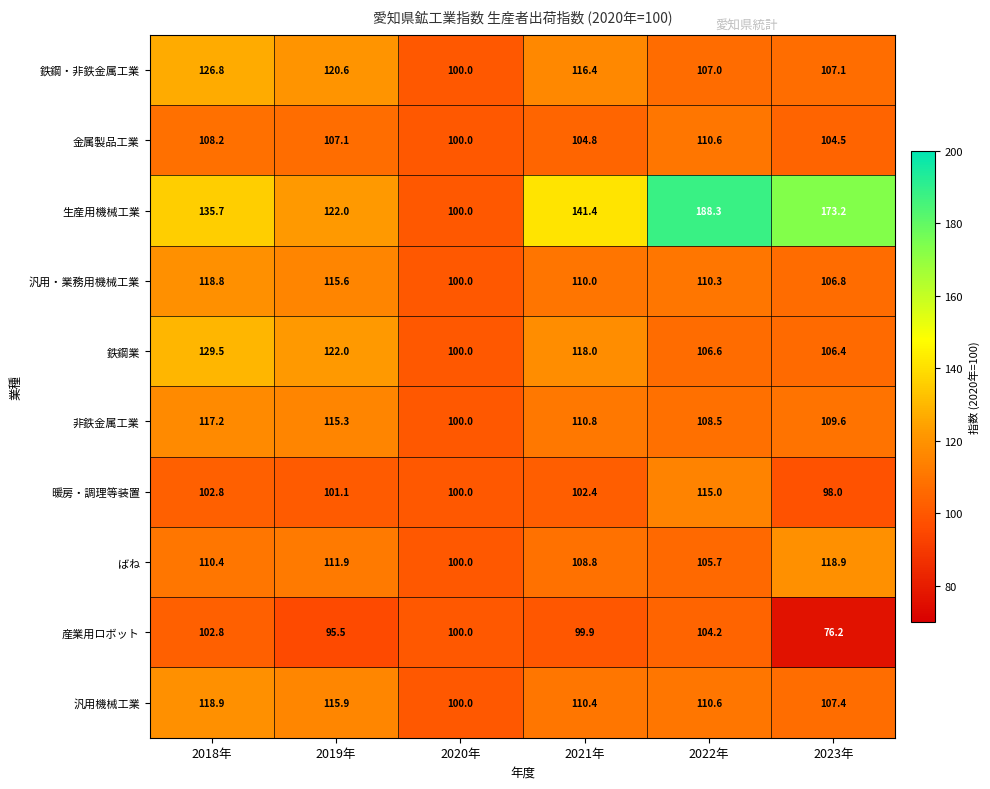

Is it true that 非鉄金属工業 equals 115.3 at 2019年?

True